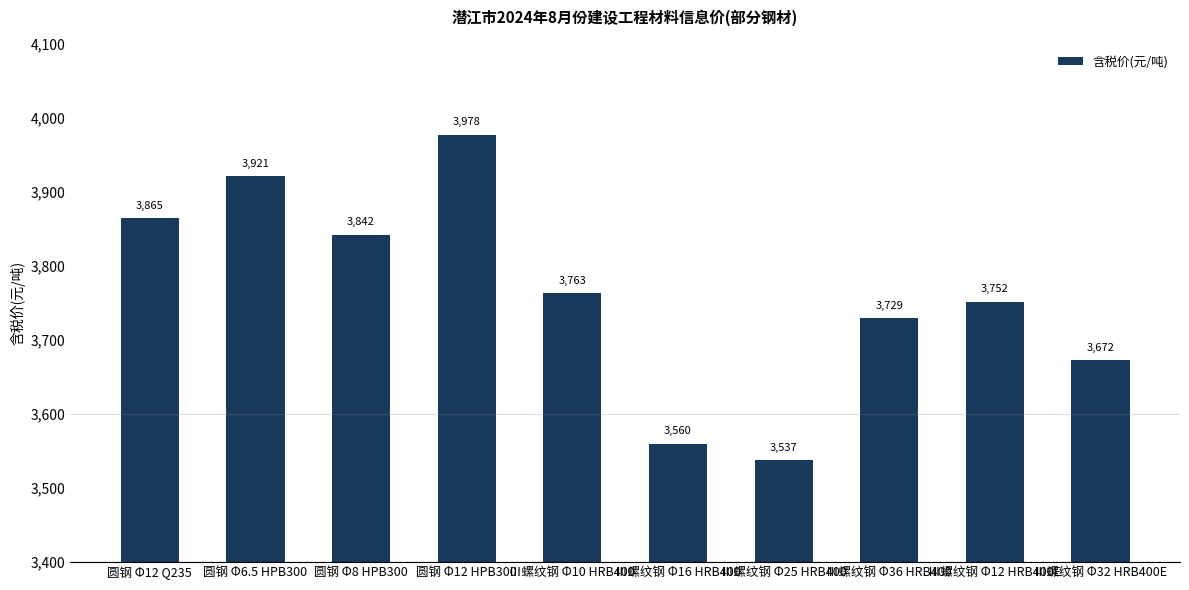

What is the average value?

3761.8